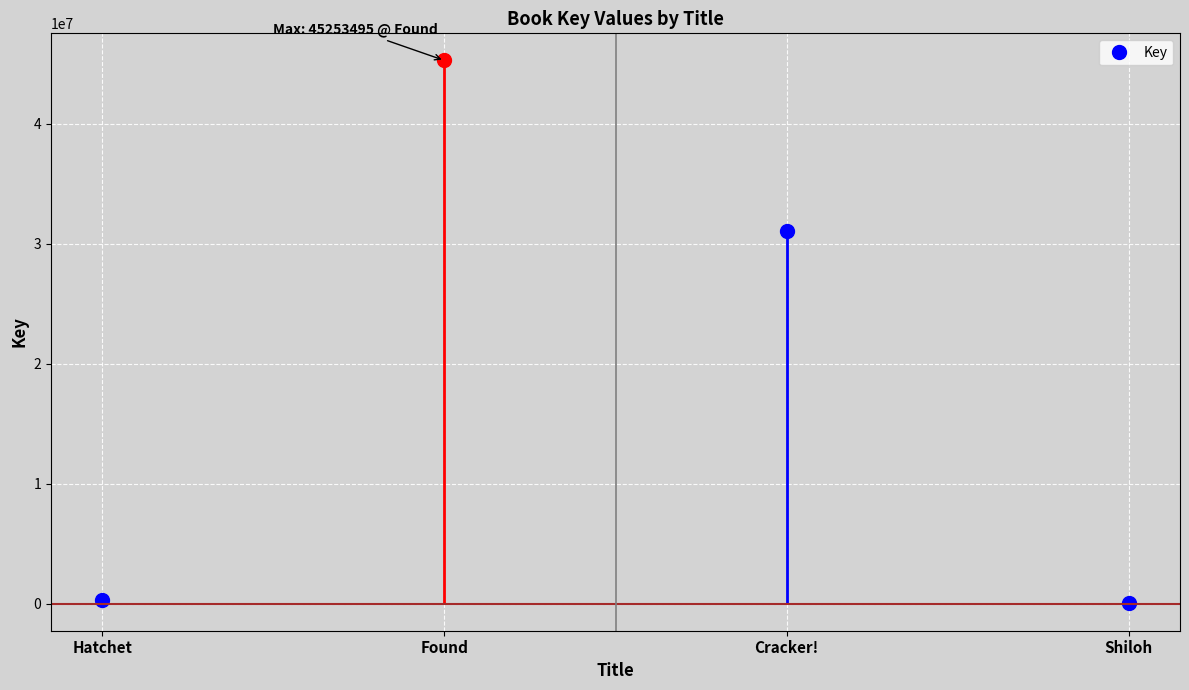

How many points are higher than both their immediate neighbors (excluding endpoints)?

1